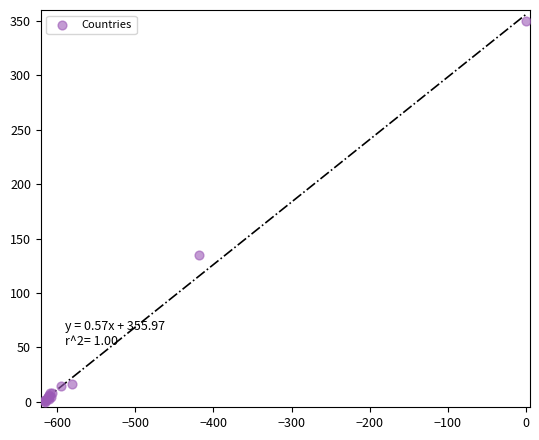

What Y value in the scatter plot is closest to 175?

135